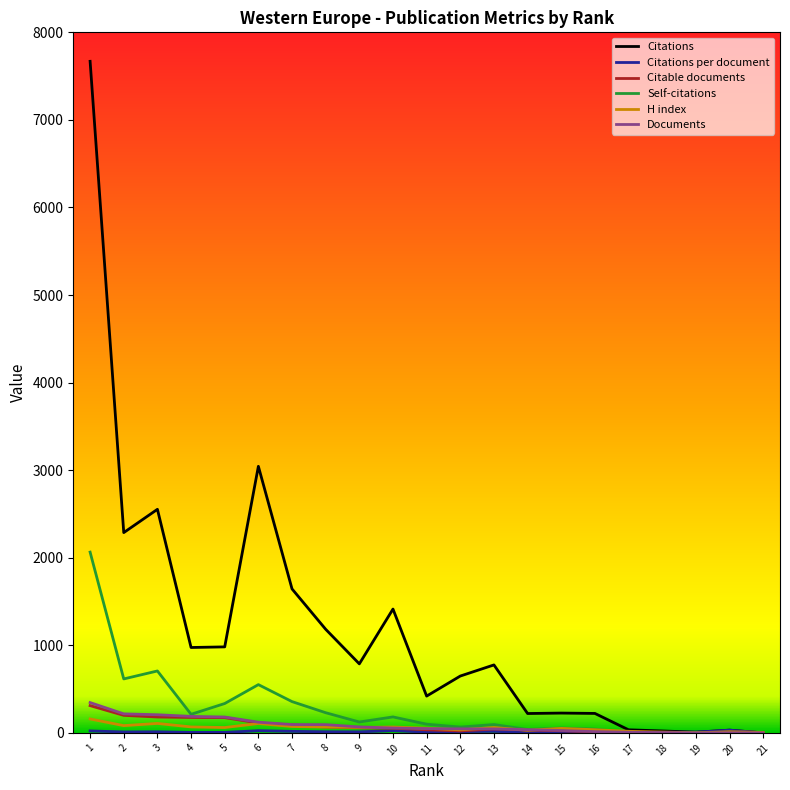

At which category is the sum across all series the highest?

1